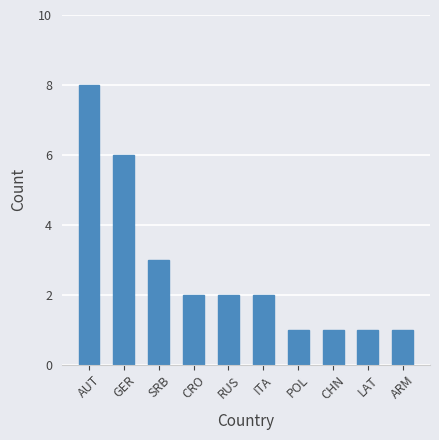

What is the change in value from AUT to ARM?

-7